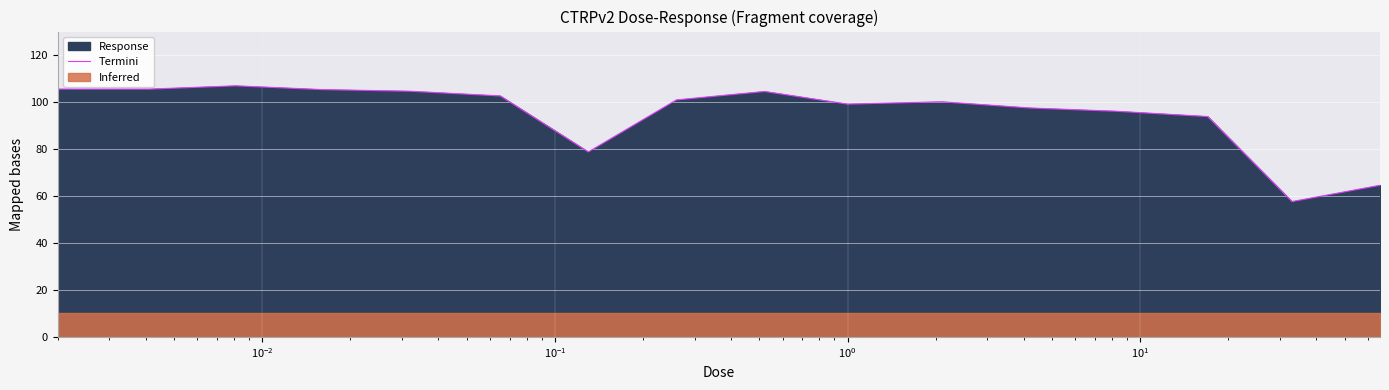

What is the minimum value for Termini?

57.6